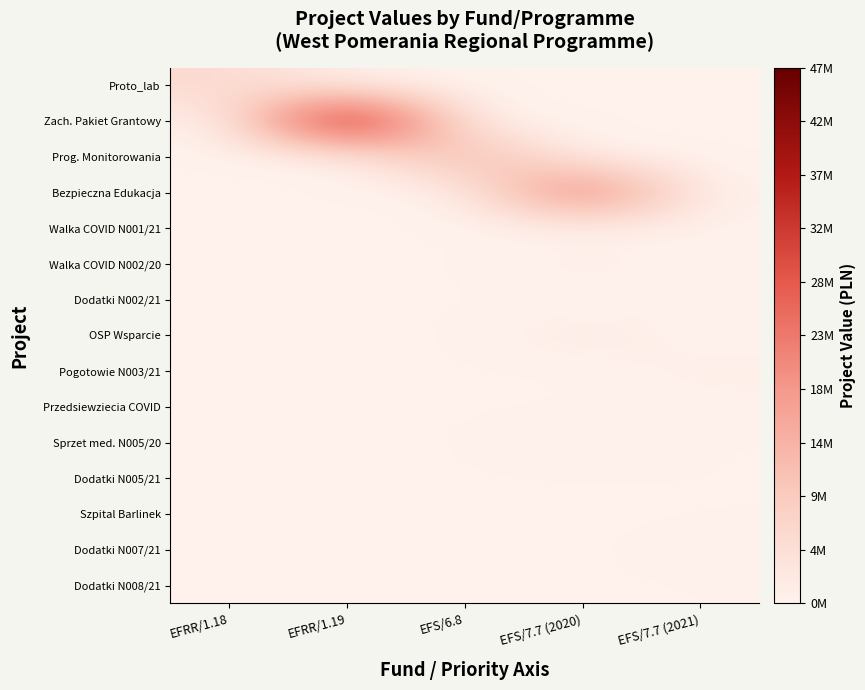

Reading left to right, transcribe all the data shown in this chart.

Proto_lab: EFRR/1.18=6332924.3	EFRR/1.19=0.0	EFS/6.8=0.0	EFS/7.7 (2020)=0.0	EFS/7.7 (2021)=0.0
Zach. Pakiet Grantowy: EFRR/1.18=0.0	EFRR/1.19=46812084.3	EFS/6.8=0.0	EFS/7.7 (2020)=0.0	EFS/7.7 (2021)=0.0
Prog. Monitorowania: EFRR/1.18=0.0	EFRR/1.19=0.0	EFS/6.8=15118345.0	EFS/7.7 (2020)=0.0	EFS/7.7 (2021)=0.0
Bezpieczna Edukacja: EFRR/1.18=0.0	EFRR/1.19=0.0	EFS/6.8=0.0	EFS/7.7 (2020)=27500000.0	EFS/7.7 (2021)=0.0
Walka COVID N001/21: EFRR/1.18=0.0	EFRR/1.19=0.0	EFS/6.8=0.0	EFS/7.7 (2020)=0.0	EFS/7.7 (2021)=450000.0
Walka COVID N002/20: EFRR/1.18=0.0	EFRR/1.19=0.0	EFS/6.8=0.0	EFS/7.7 (2020)=1500000.0	EFS/7.7 (2021)=0.0
Dodatki N002/21: EFRR/1.18=0.0	EFRR/1.19=0.0	EFS/6.8=0.0	EFS/7.7 (2020)=0.0	EFS/7.7 (2021)=600000.0
OSP Wsparcie: EFRR/1.18=0.0	EFRR/1.19=0.0	EFS/6.8=0.0	EFS/7.7 (2020)=2000000.0	EFS/7.7 (2021)=0.0
Pogotowie N003/21: EFRR/1.18=0.0	EFRR/1.19=0.0	EFS/6.8=0.0	EFS/7.7 (2020)=0.0	EFS/7.7 (2021)=1120000.0
Przedsiewziecia COVID: EFRR/1.18=0.0	EFRR/1.19=0.0	EFS/6.8=0.0	EFS/7.7 (2020)=0.0	EFS/7.7 (2021)=390000.0
Sprzet med. N005/20: EFRR/1.18=0.0	EFRR/1.19=0.0	EFS/6.8=0.0	EFS/7.7 (2020)=1318880.0	EFS/7.7 (2021)=0.0
Dodatki N005/21: EFRR/1.18=0.0	EFRR/1.19=0.0	EFS/6.8=0.0	EFS/7.7 (2020)=0.0	EFS/7.7 (2021)=80000.0
Szpital Barlinek: EFRR/1.18=0.0	EFRR/1.19=0.0	EFS/6.8=0.0	EFS/7.7 (2020)=0.0	EFS/7.7 (2021)=70000.0
Dodatki N007/21: EFRR/1.18=0.0	EFRR/1.19=0.0	EFS/6.8=0.0	EFS/7.7 (2020)=0.0	EFS/7.7 (2021)=380000.0
Dodatki N008/21: EFRR/1.18=0.0	EFRR/1.19=0.0	EFS/6.8=0.0	EFS/7.7 (2020)=0.0	EFS/7.7 (2021)=100000.0